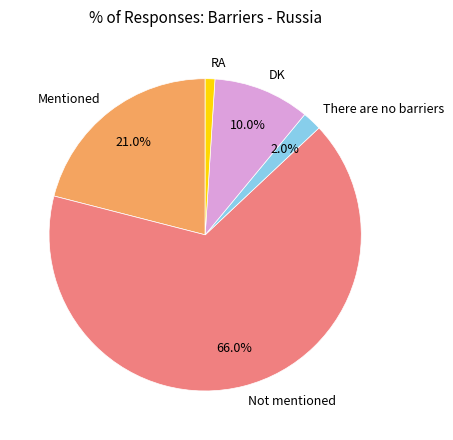

Do DK and RA together represent more than half of the pie?

No